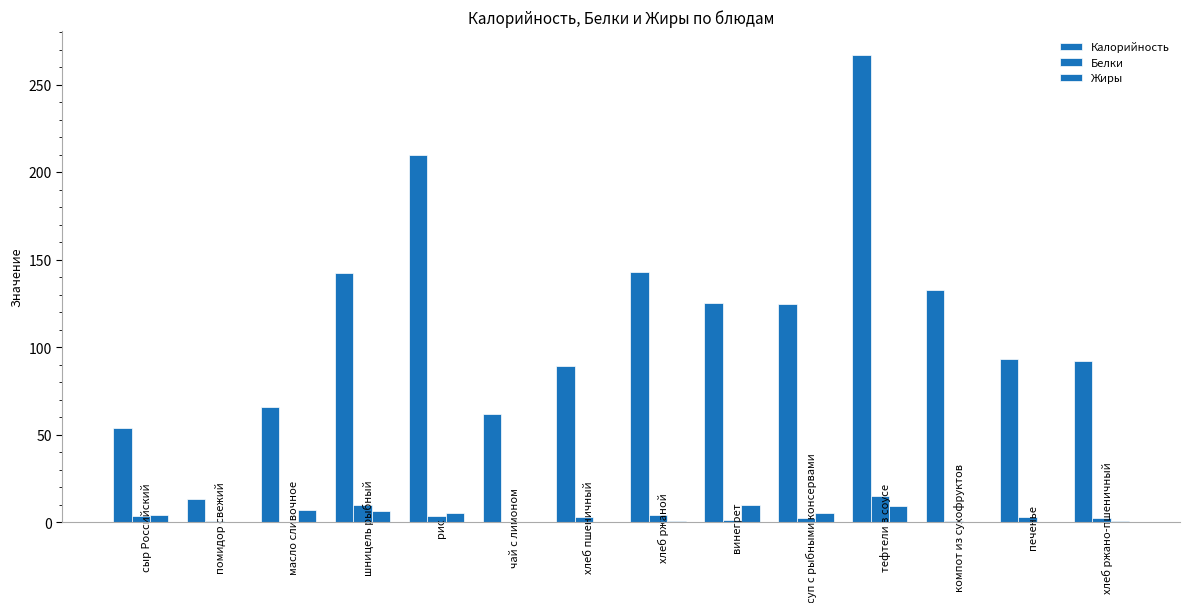

Are the bars horizontal?

No